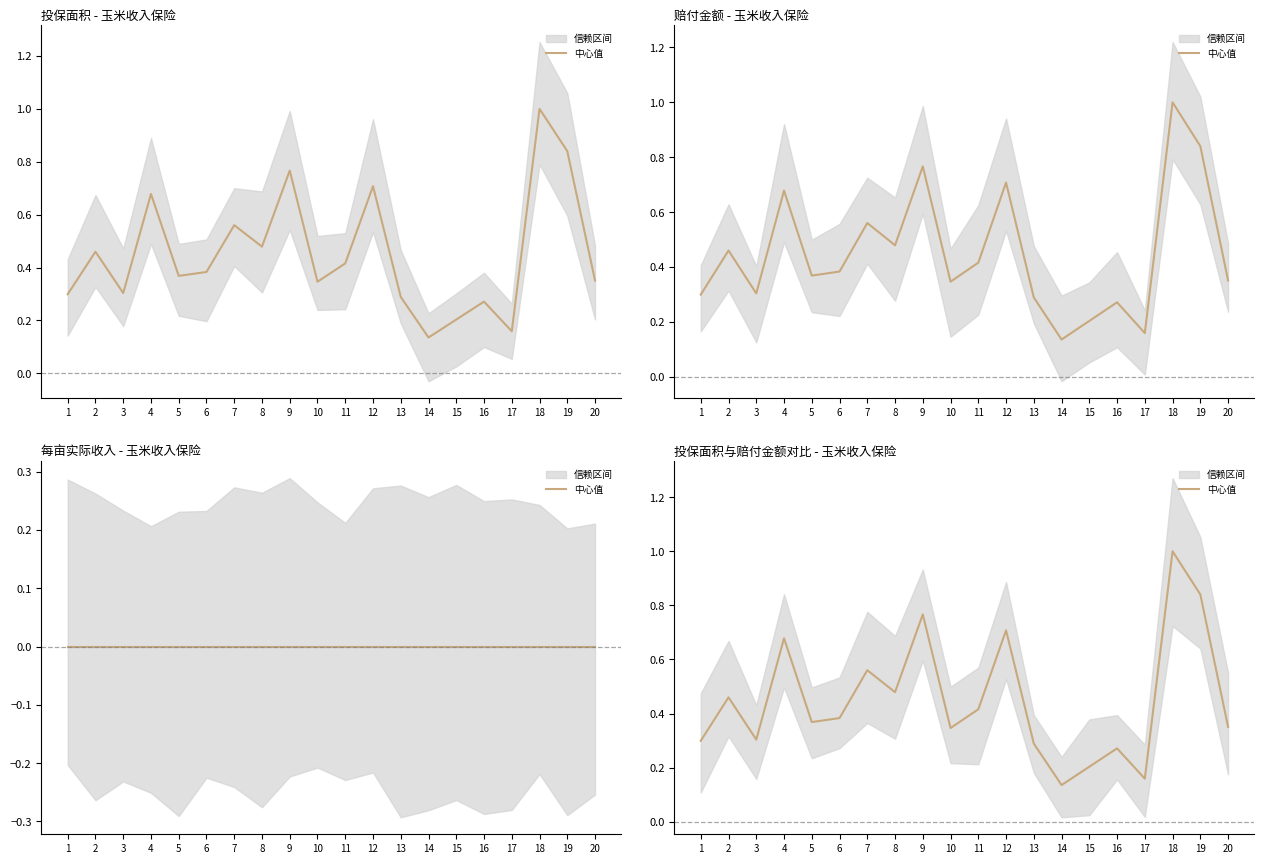

At which category does the data reach its first local valley?

3